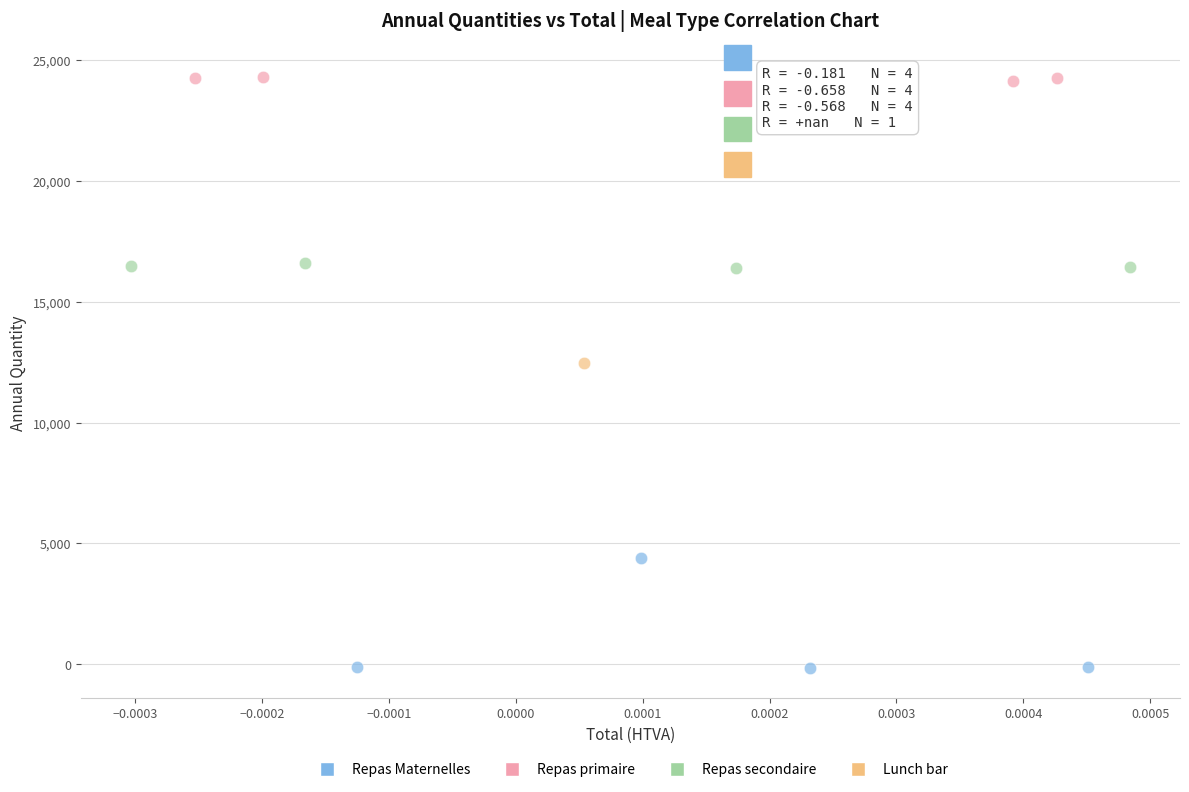

Which series contains the lowest Y value?

Repas Maternelles